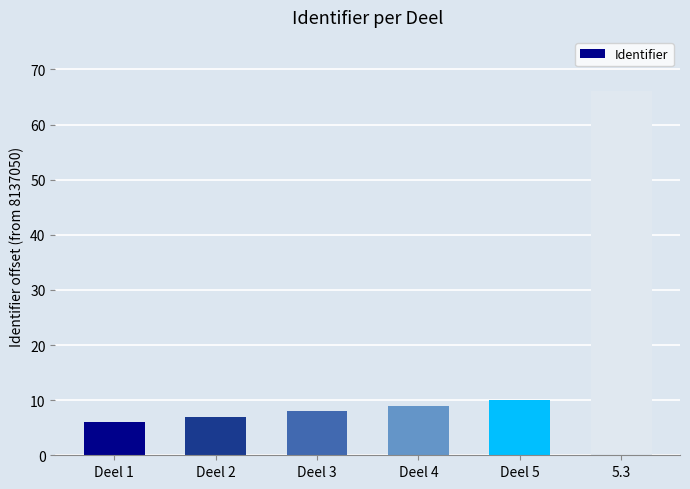

What is the maximum value shown in the chart?

66